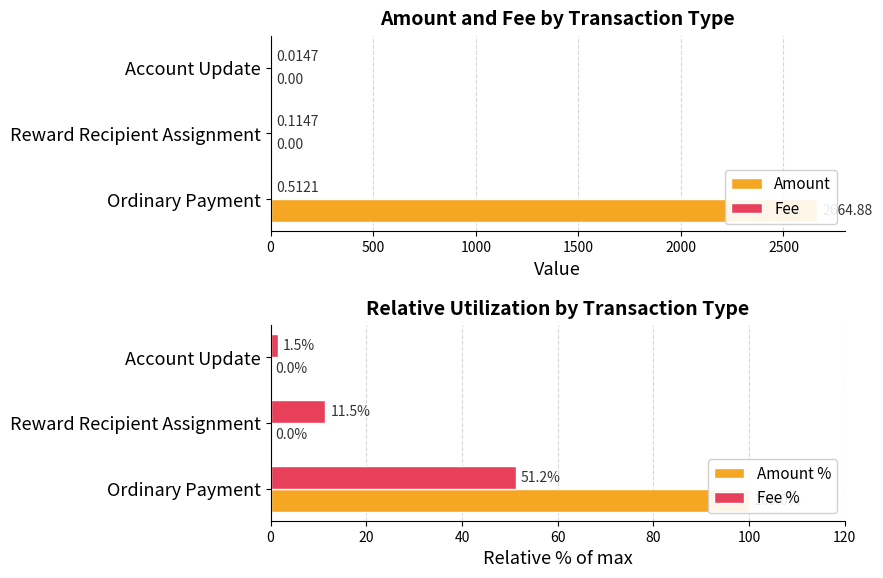

Are the bars grouped side by side (vs. stacked)?

Yes